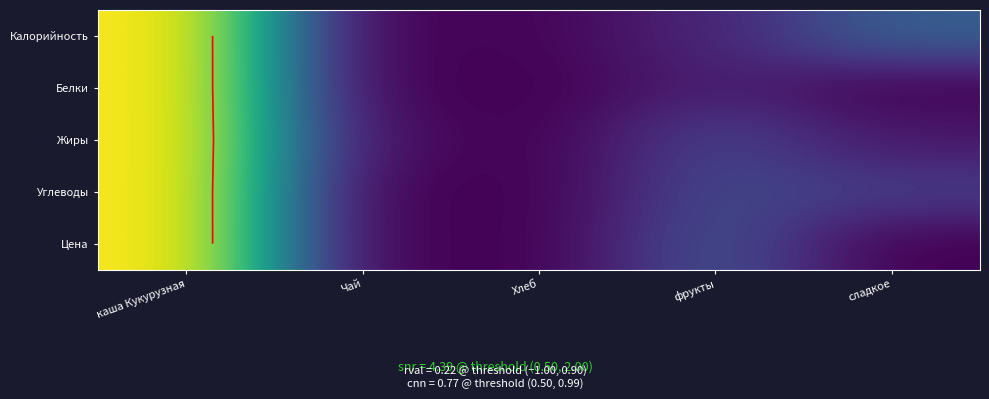

Which label corresponds to the smallest value in the chart?

Чай